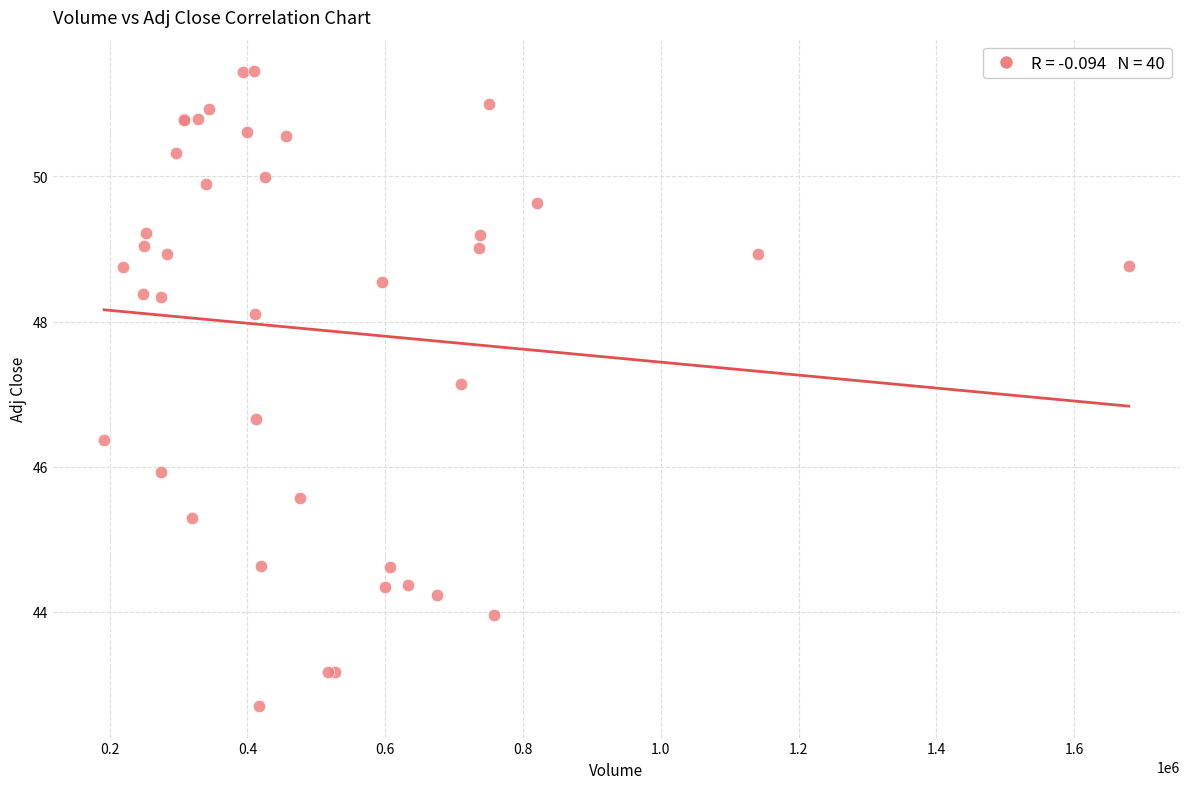

What Y value in the scatter plot is closest to 47?

47.1